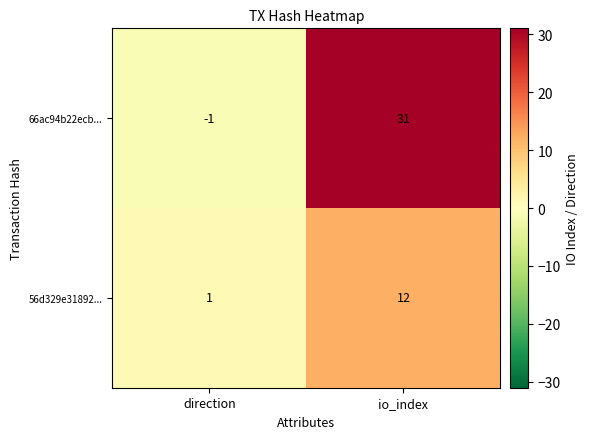

Reading right to left, extract all data points from this chart.

66ac94b22ecb...: 31	-1
56d329e31892...: 12	1